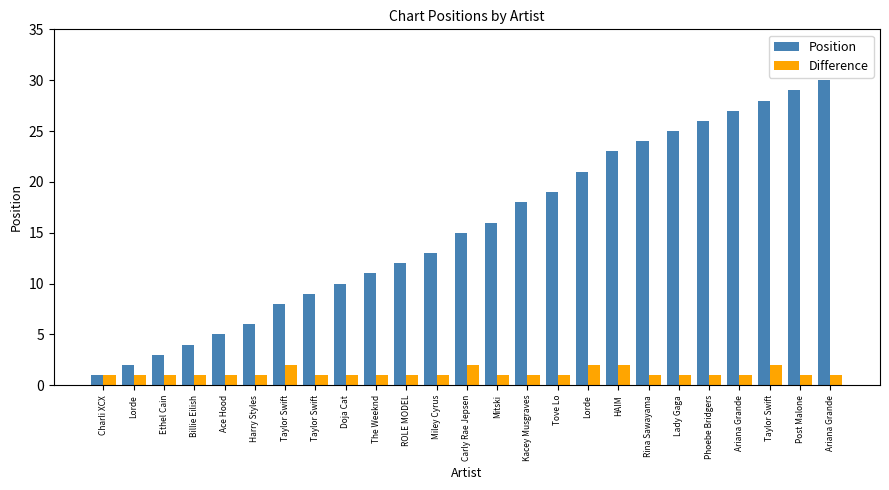

Does the chart contain any negative values?

No